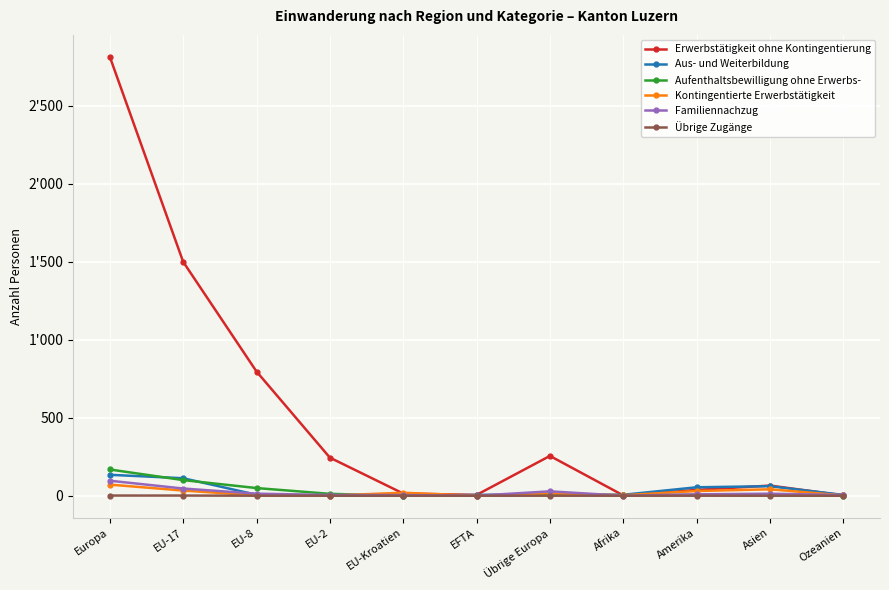

True or false: Familiennachzug has a value of 13 at EU-8.

True